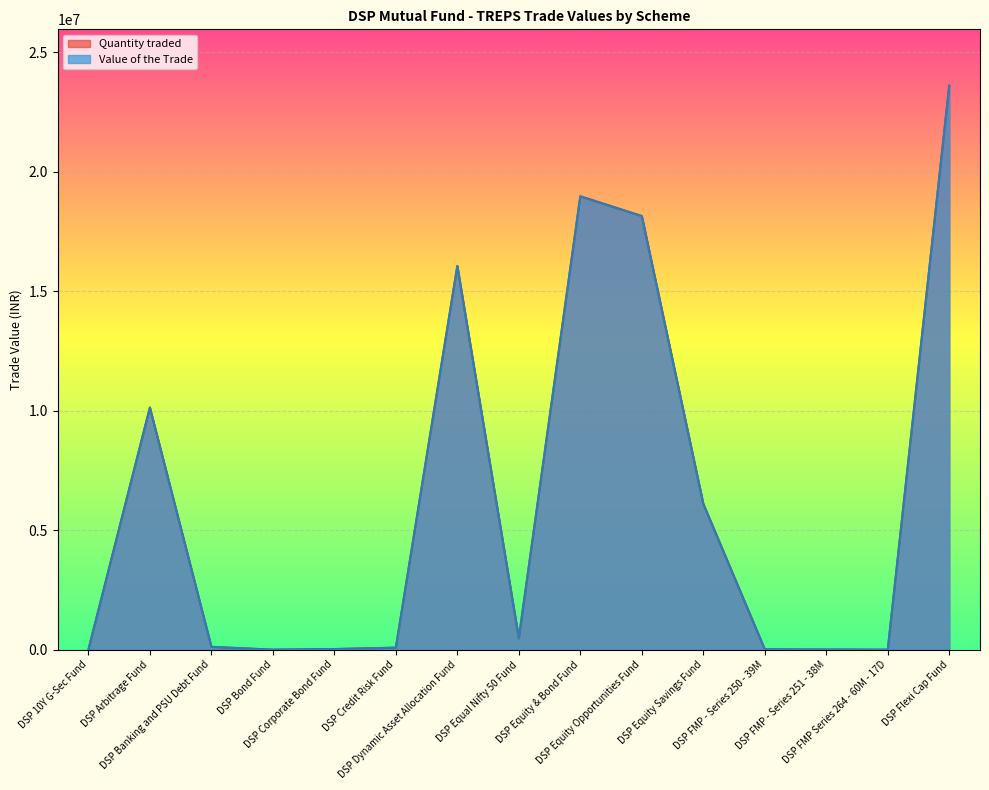

Is it true that Quantity traded equals 3168841.9 at DSP Arbitrage Fund?

False